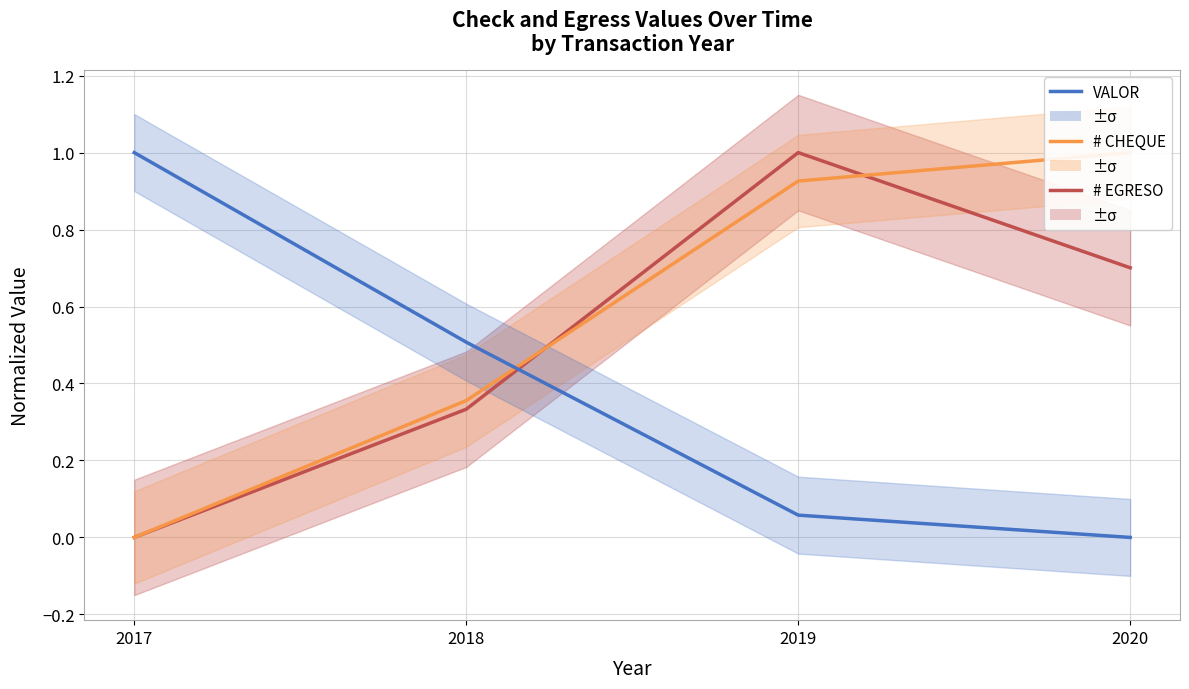

Where do # EGRESO and # CHEQUE first cross each other?

2018 and 2019